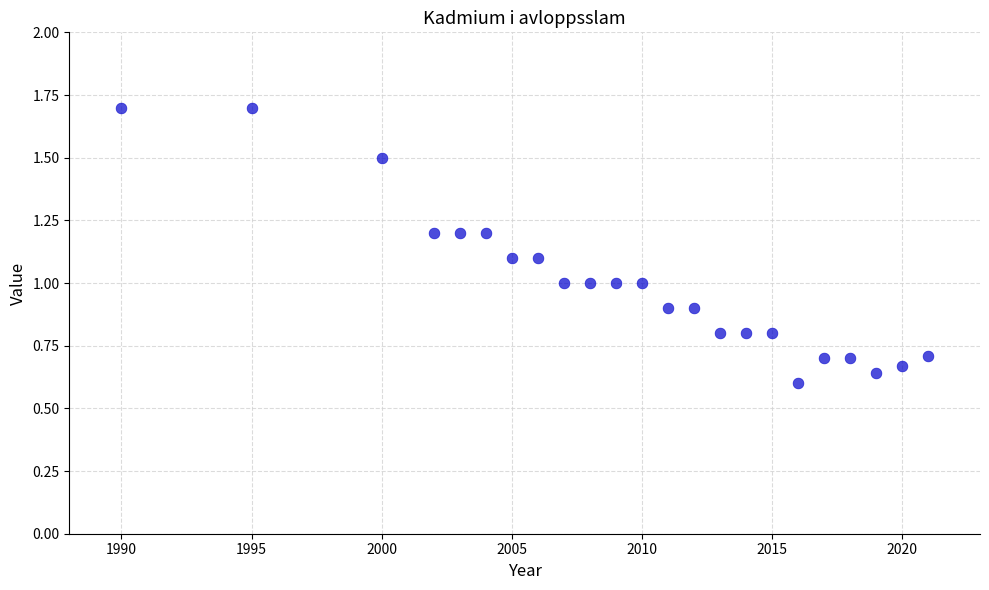

What is the range of Y values (max minus min)?

1.1